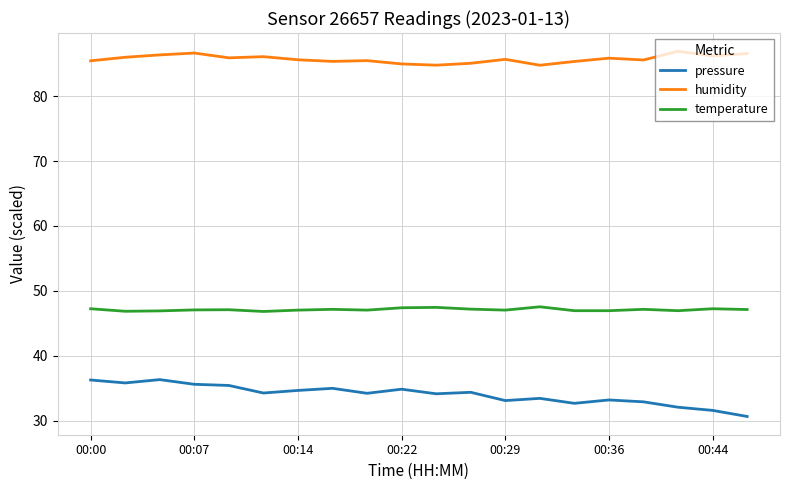

True or false: humidity and pressure intersect in this chart.

False